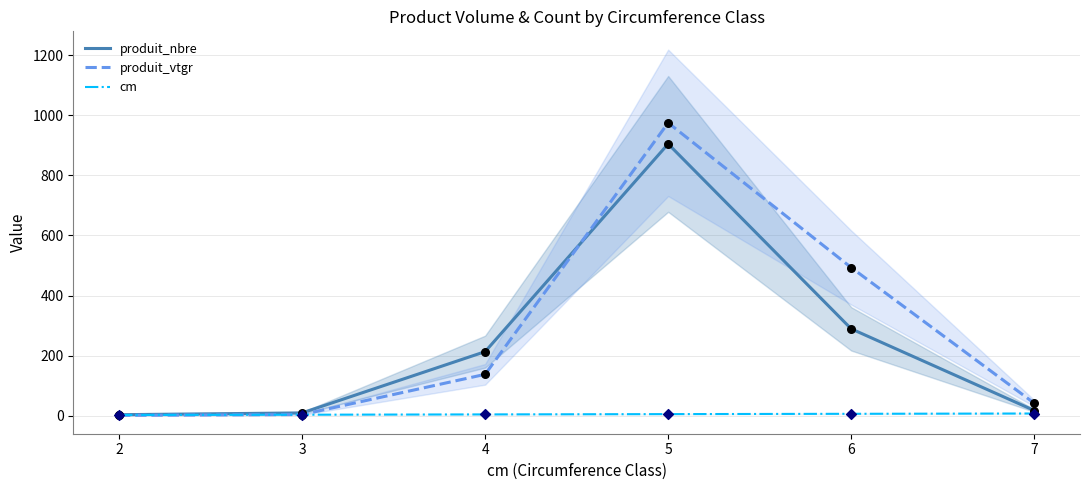

Which series has the widest spread of Y values?

produit_vtgr